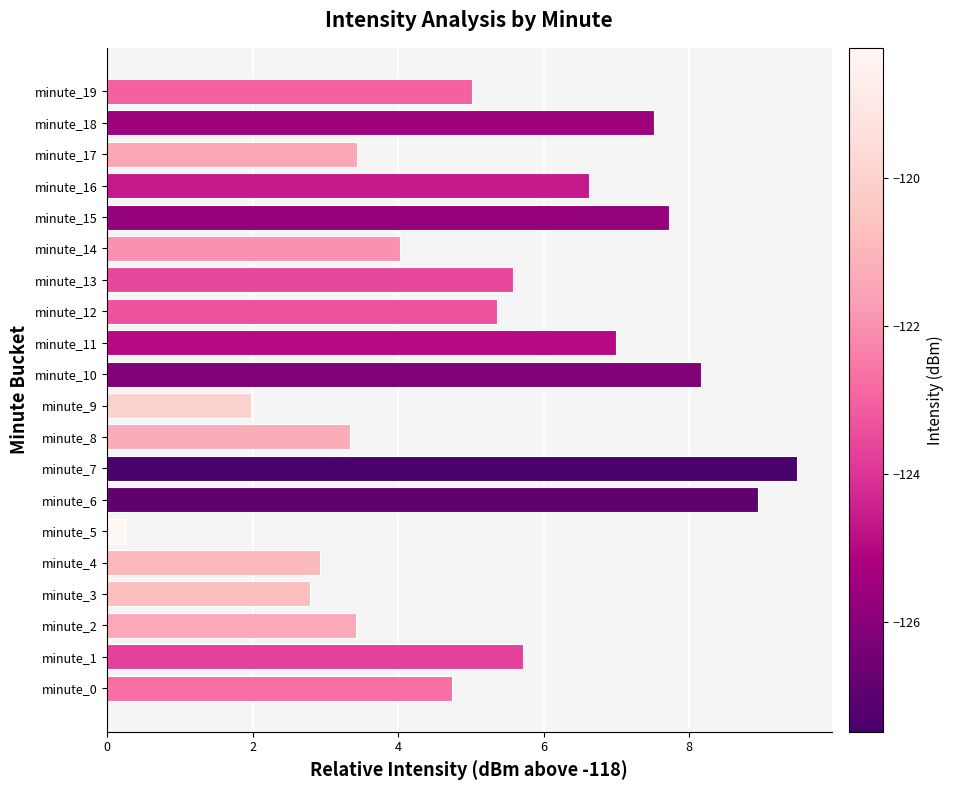

Does the chart contain stacked bars?

No